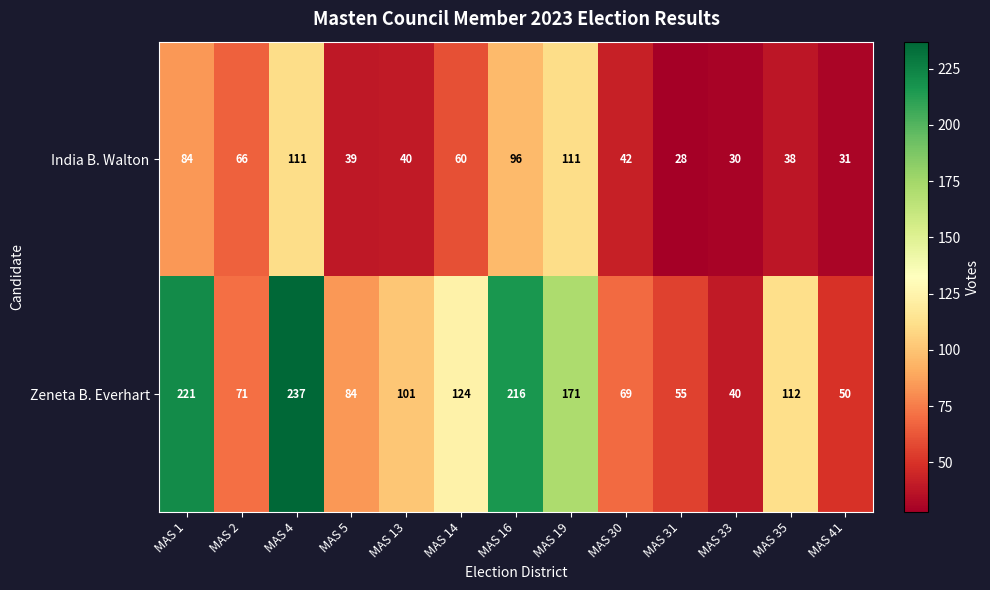

The value of Zeneta B. Everhart at MAS 31 is 14. True or false?

False